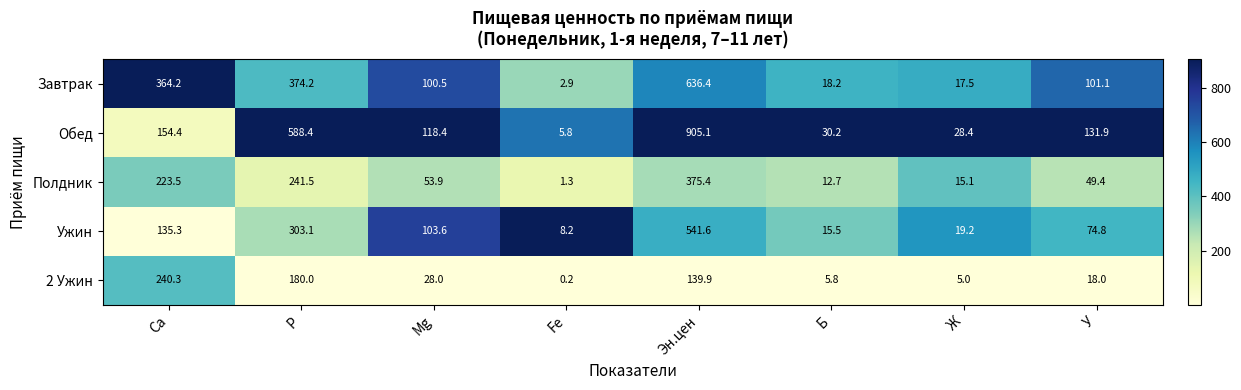

List the series in order of their peak value, lowest first.

2 Ужин, Полдник, Ужин, Завтрак, Обед